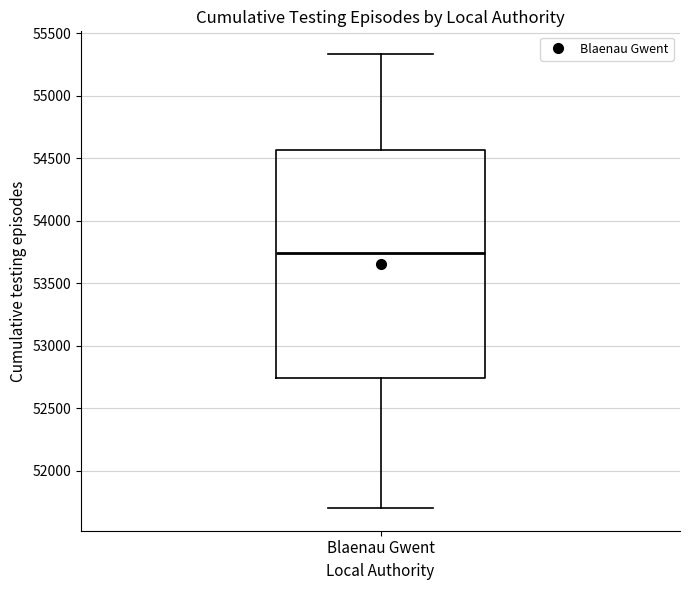

Read this box plot against the y-axis: the position of the median line, the range covered by the box, and the ends of both whiskers. The values are not printed on the chart, so give them approximately, as read against the axis.

median 53750, box 52750 to 54550, whiskers 51700 to 55350